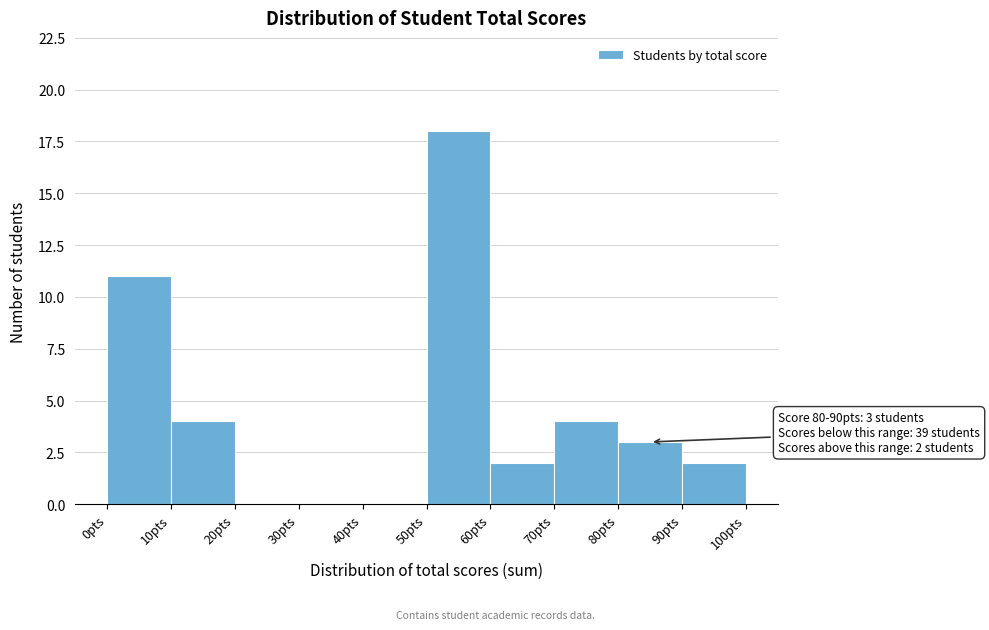

Which range on the x-axis has the tallest bar?

50 to 60